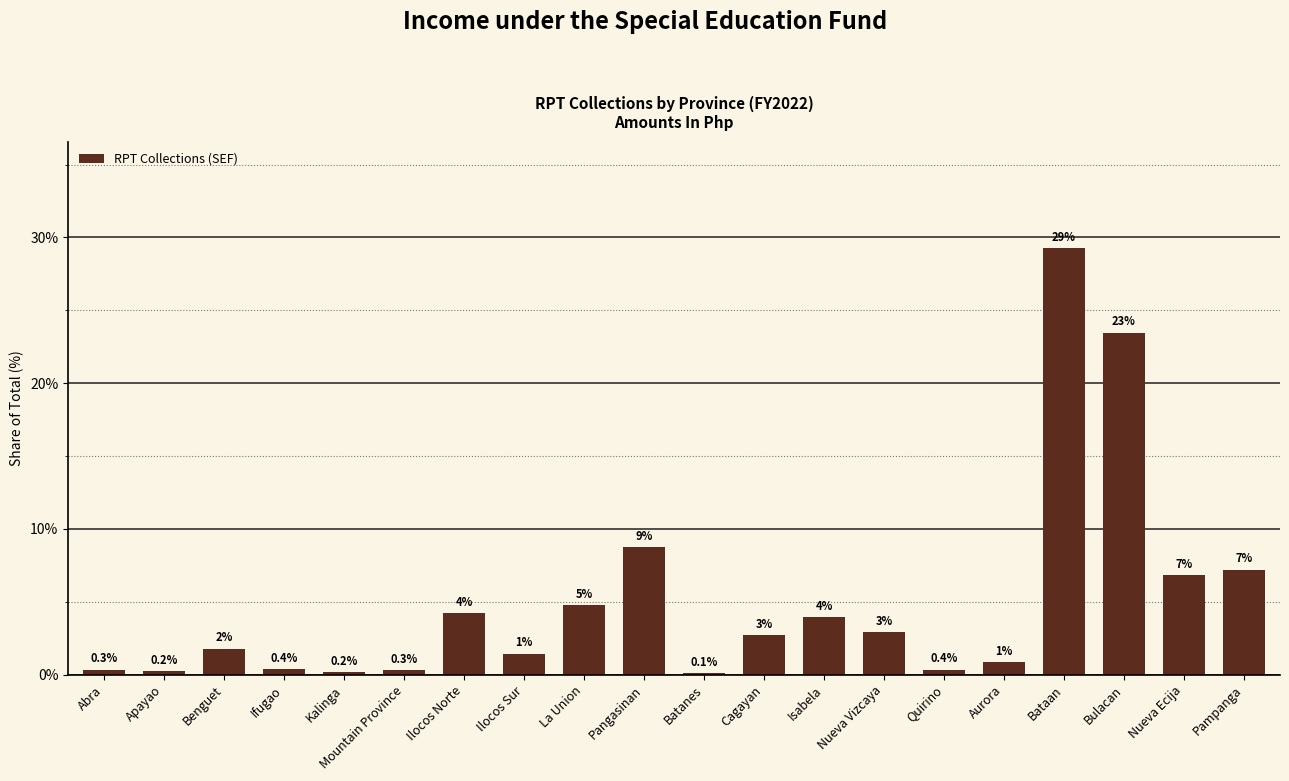

List the labels in order of value, largest first.

Bataan, Bulacan, Pangasinan, Pampanga, Nueva Ecija, La Union, Ilocos Norte, Isabela, Nueva Vizcaya, Cagayan, Benguet, Ilocos Sur, Aurora, Ifugao, Quirino, Abra, Mountain Province, Apayao, Kalinga, Batanes